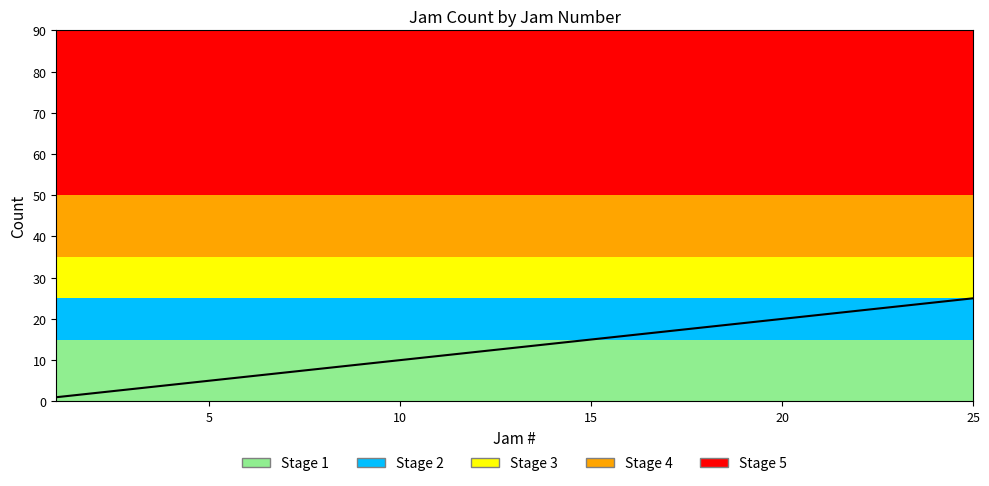

How many categories are shown in the chart?

25